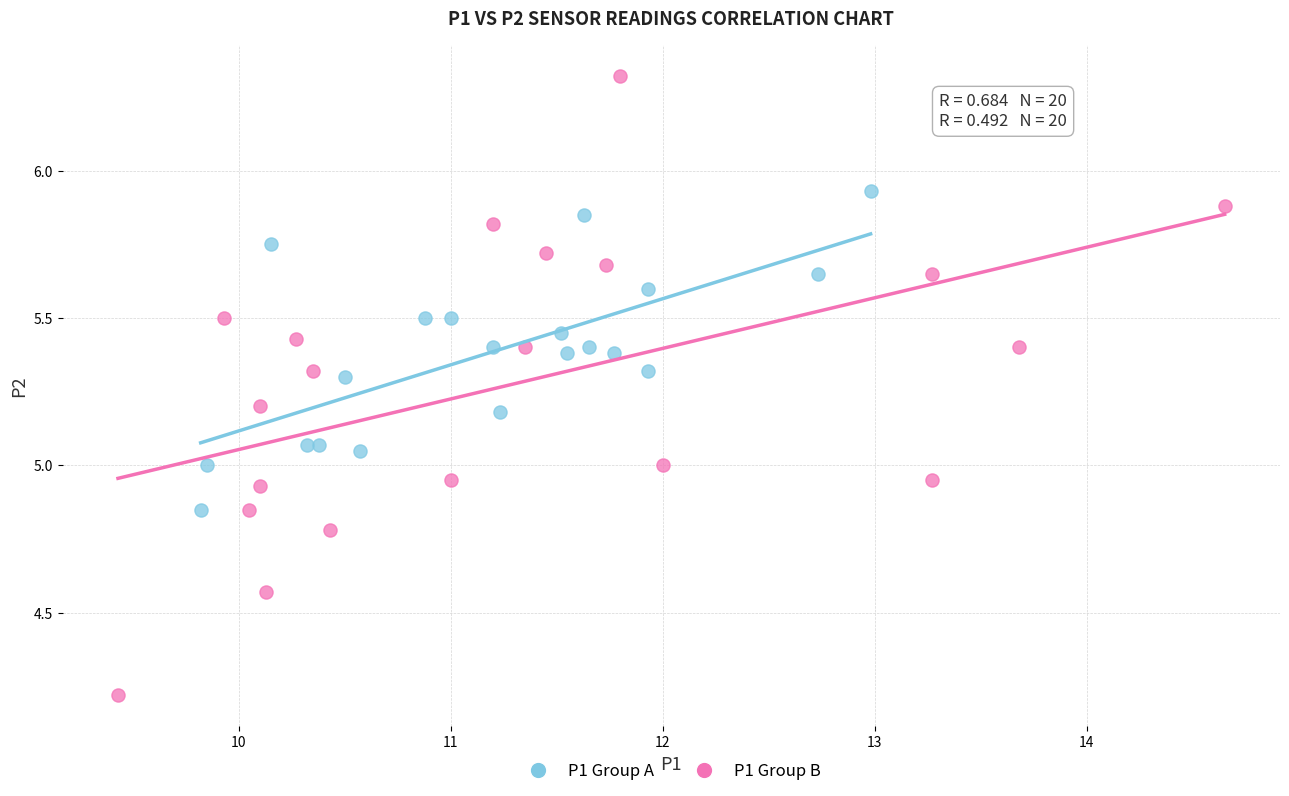

Which series has the widest spread of Y values?

P1 Group B